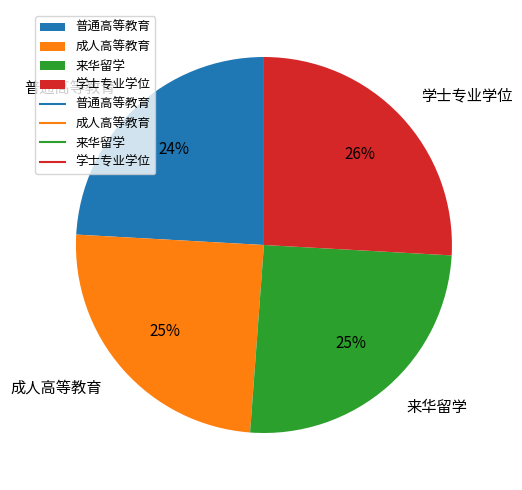

Is there any slice that represents more than half of the pie?

No